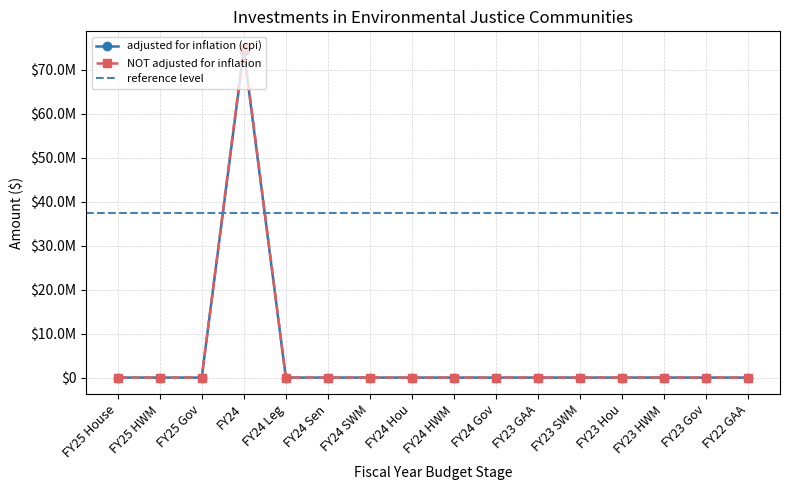

What is the highest value of the adjusted for inflation (cpi) series?

74342786